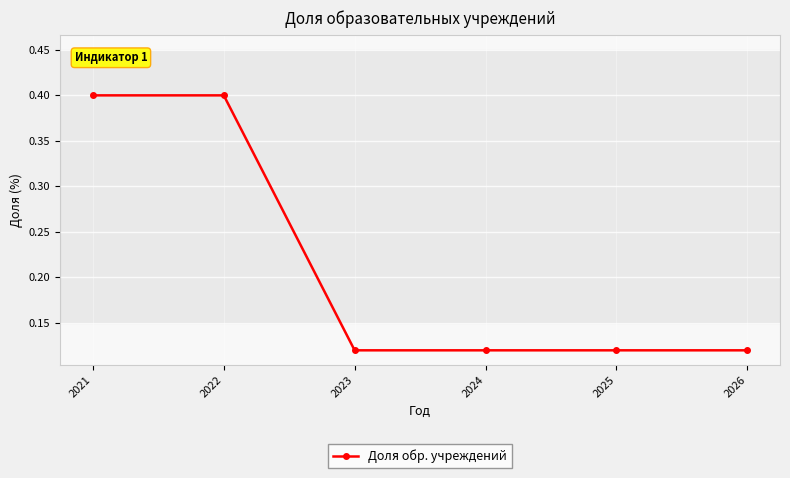

What is the value of the 1st point from the left?

0.4